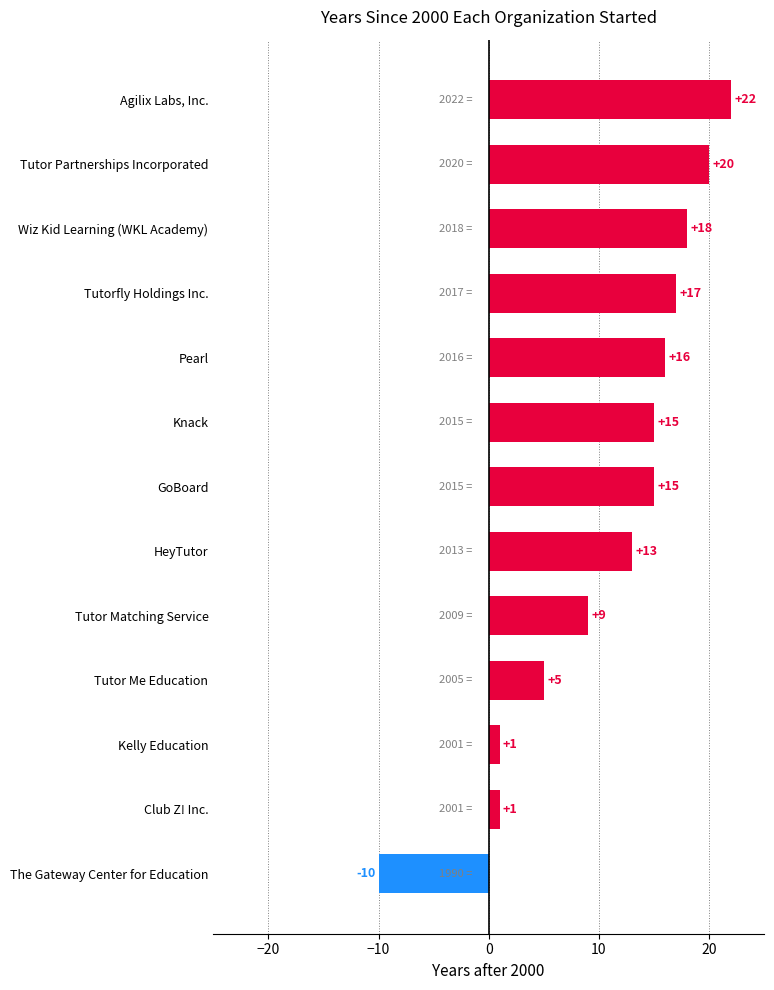

Is it true that the value at Kelly Education is 1?

True